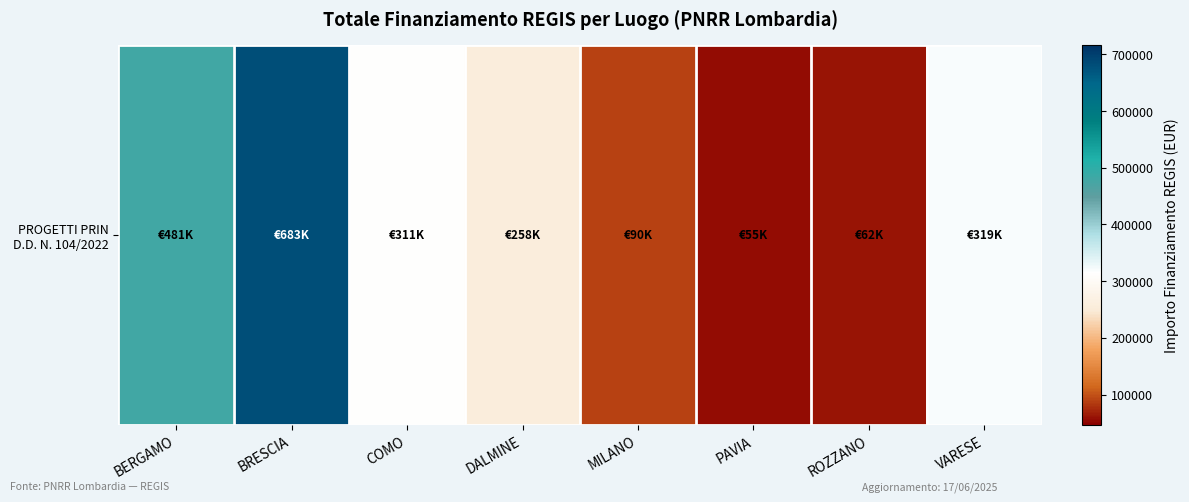

What is the smallest value displayed?

54577.6